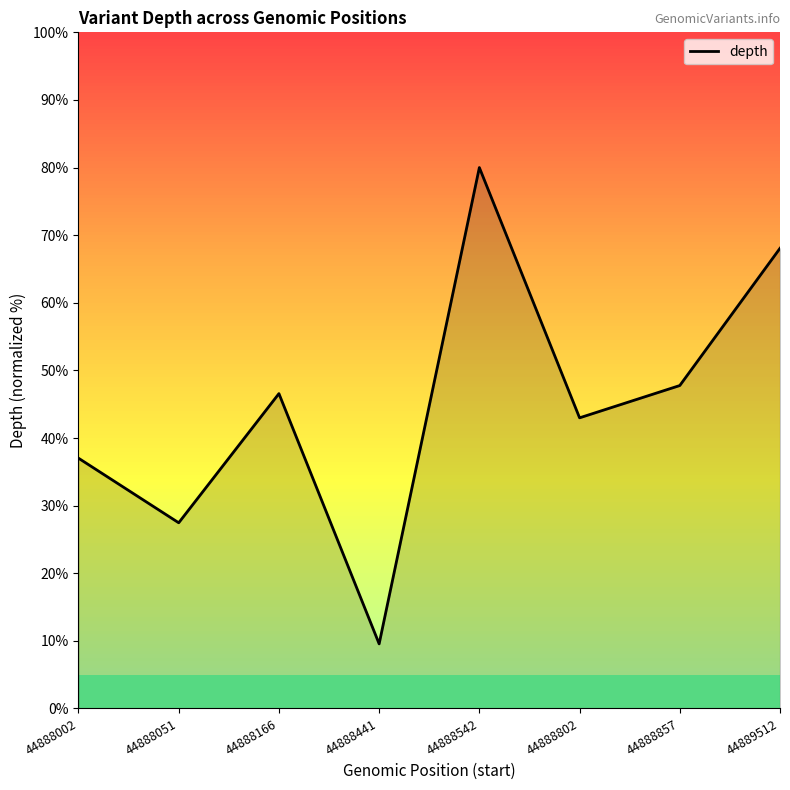

Where is the first local minimum?

44888051